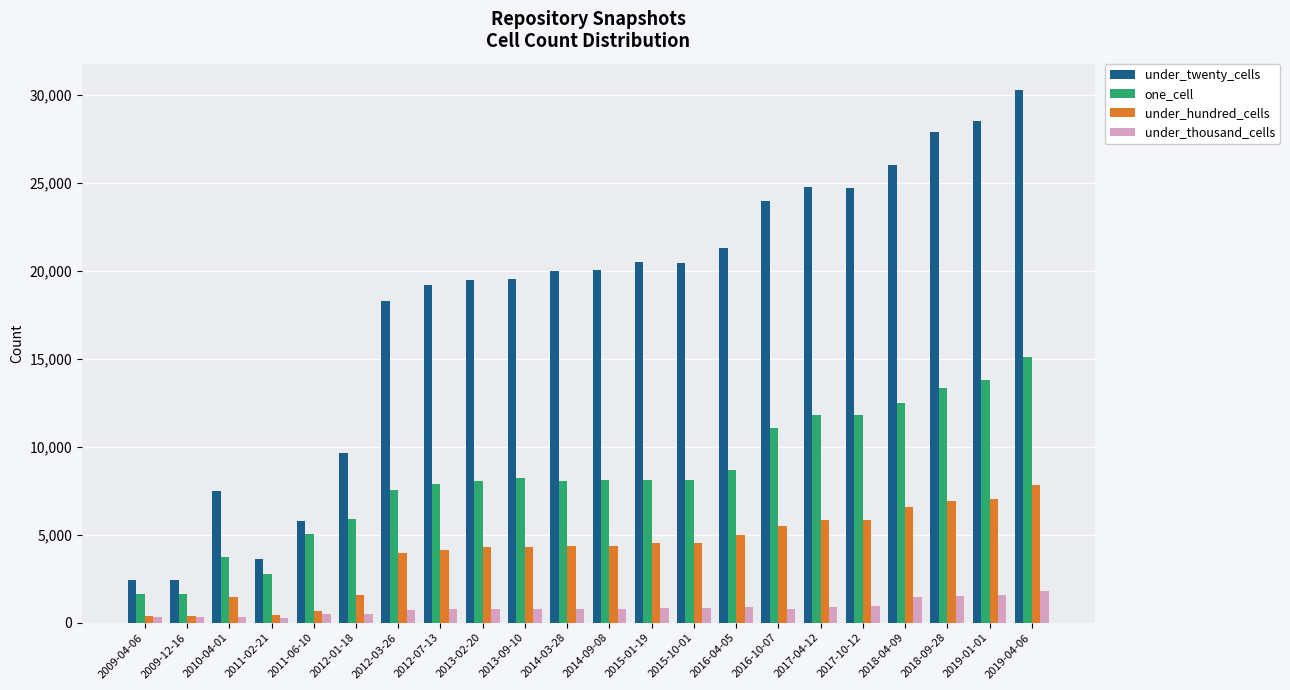

What is the difference between the under_hundred_cells values at 2012-07-13 and 2017-04-12?

1672